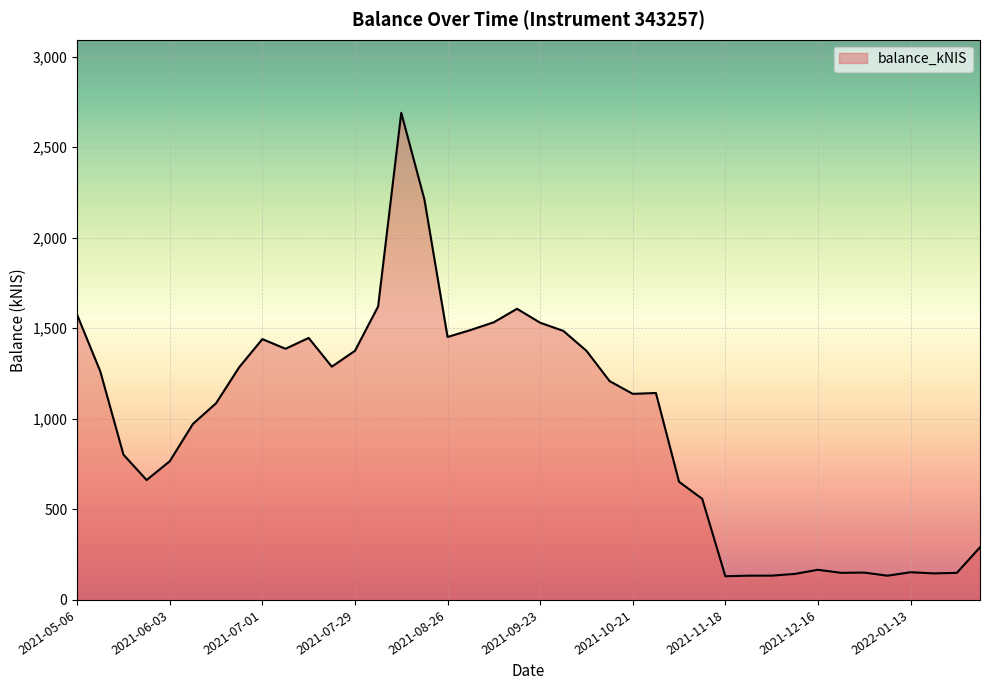

What is the greatest value displayed?

2689.5